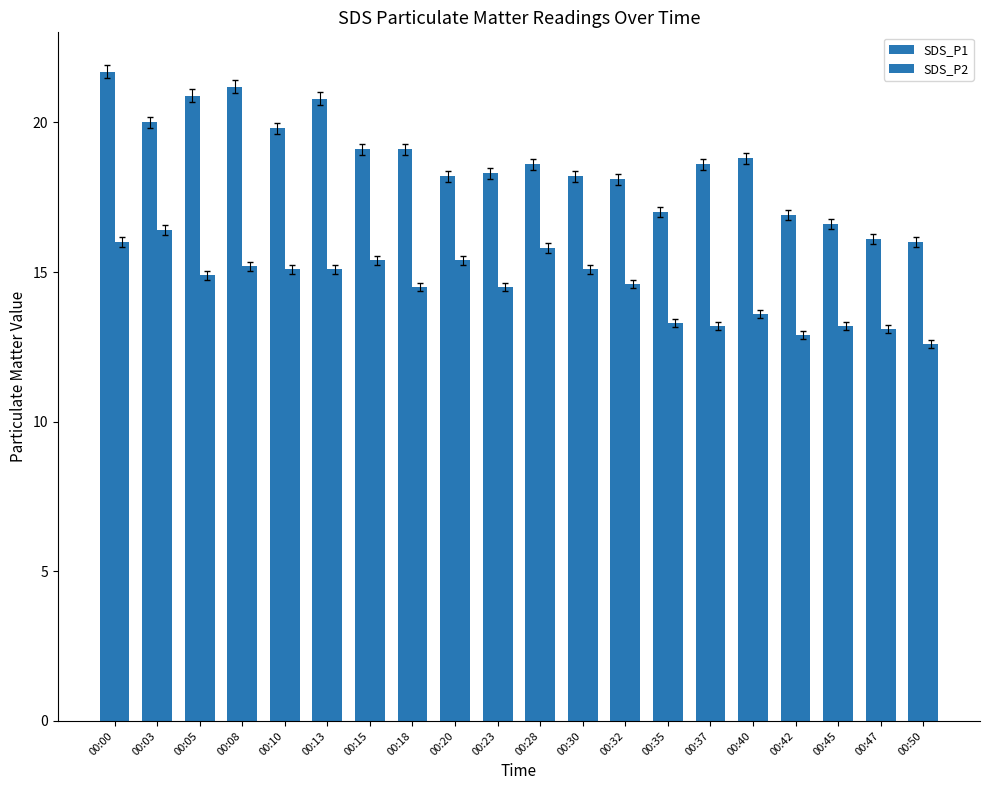

At which label does SDS_P1 reach its peak?

00:00